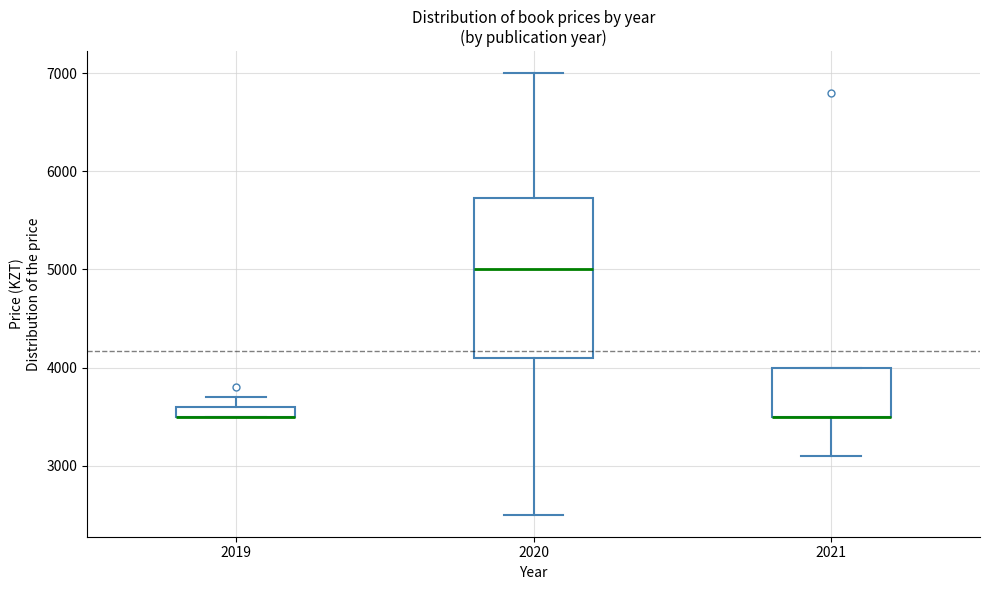

Comparing the boxes themselves (not the whiskers), which one is the tallest?

2020